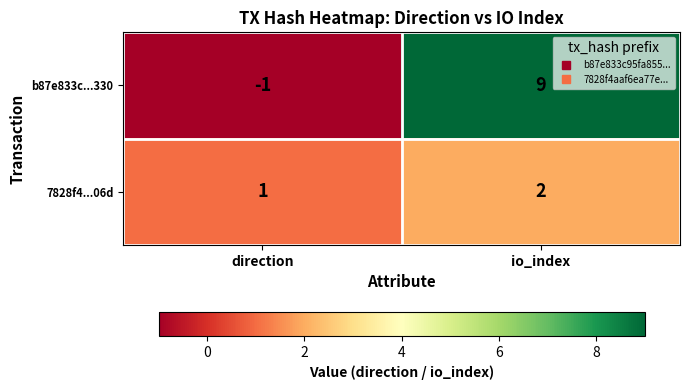

Which series has the largest total across all categories?

b87e833c...330